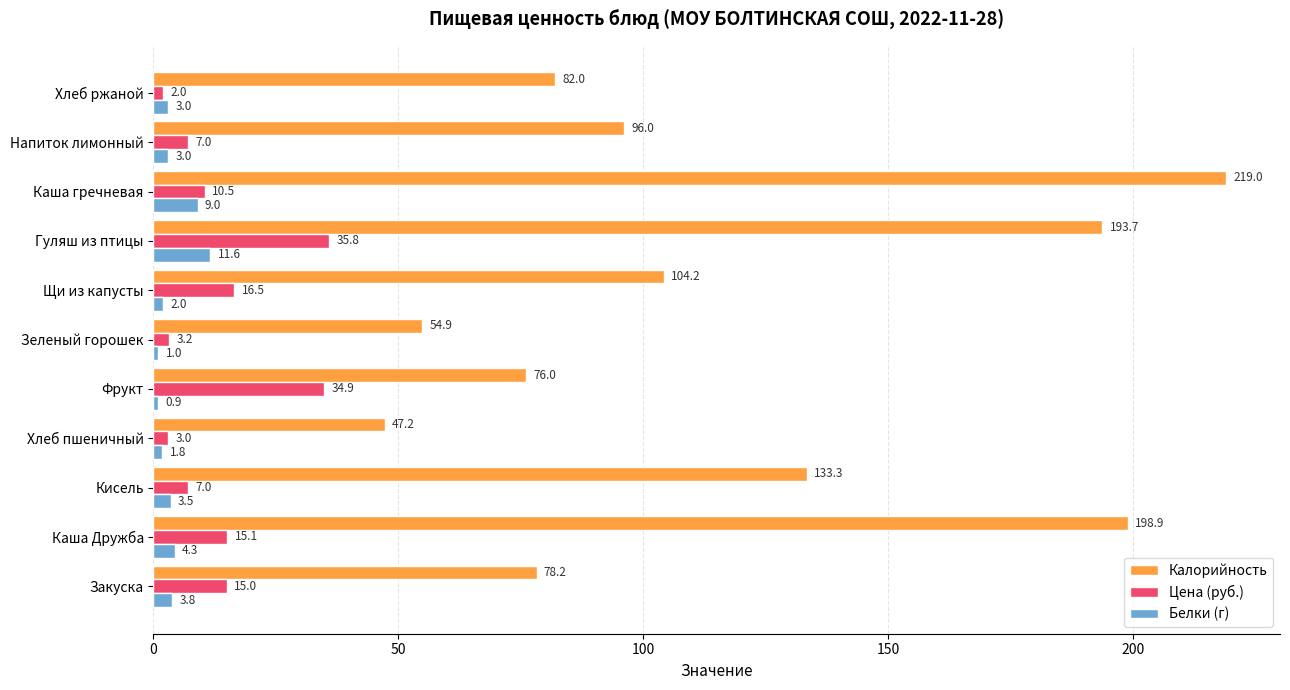

Which series has the largest total across all categories?

Калорийность